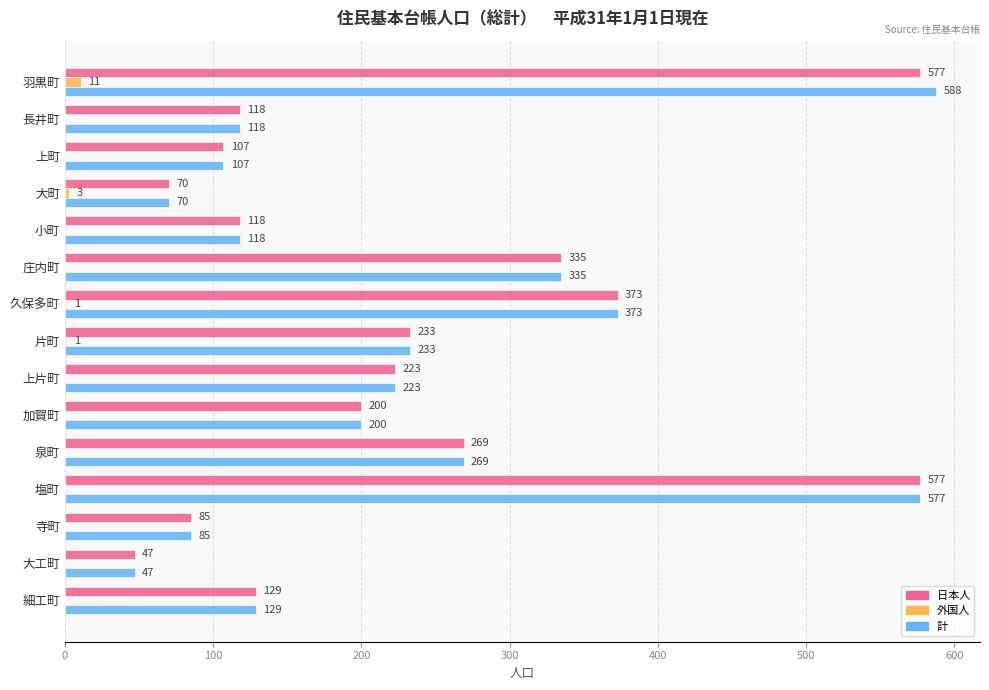

What is the total value across all series at 大町?

143